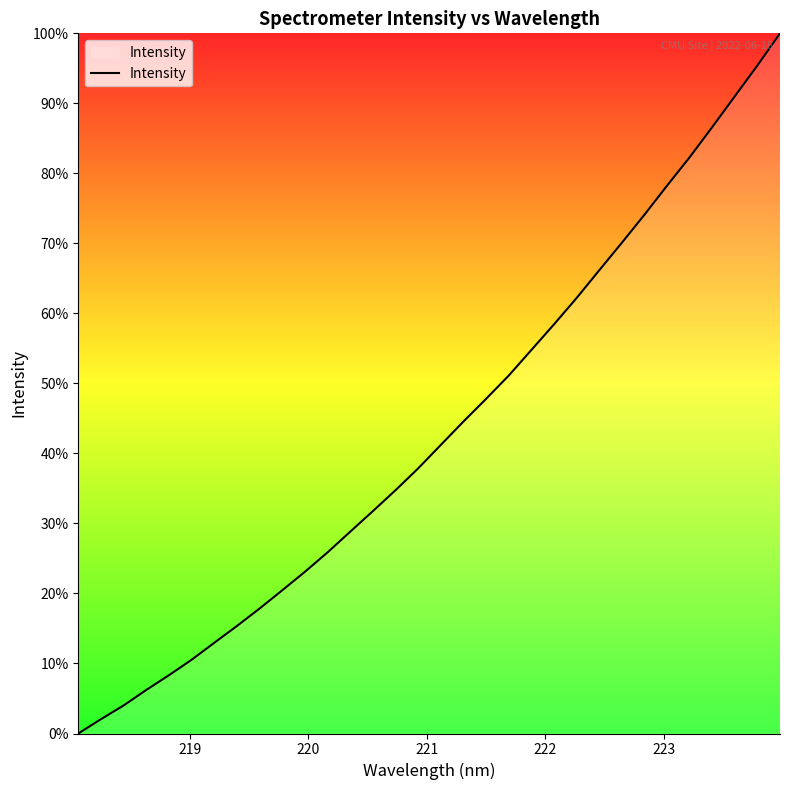

How many lines are shown in the chart?

1